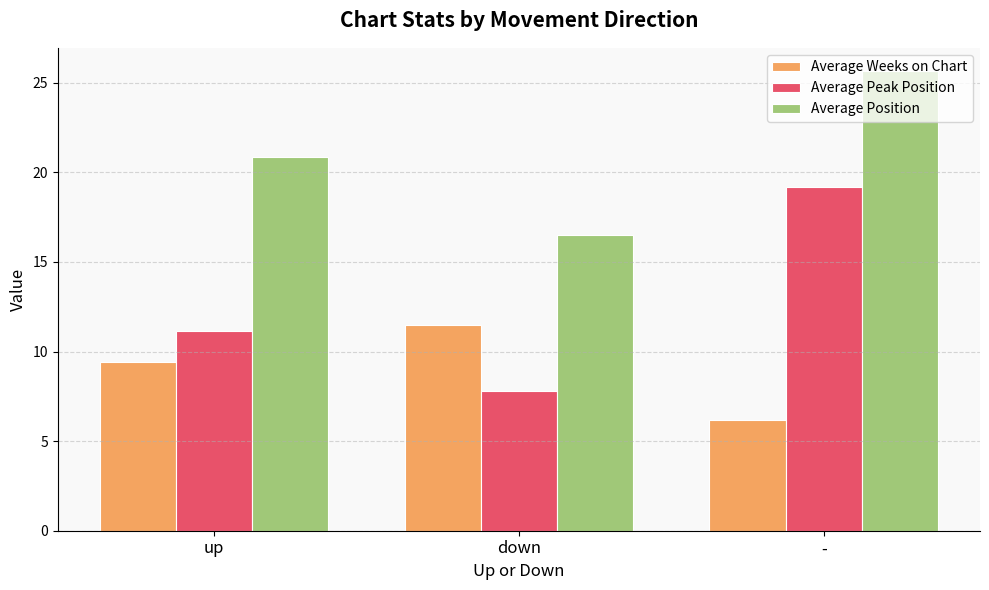

What is the smallest value displayed?

6.2